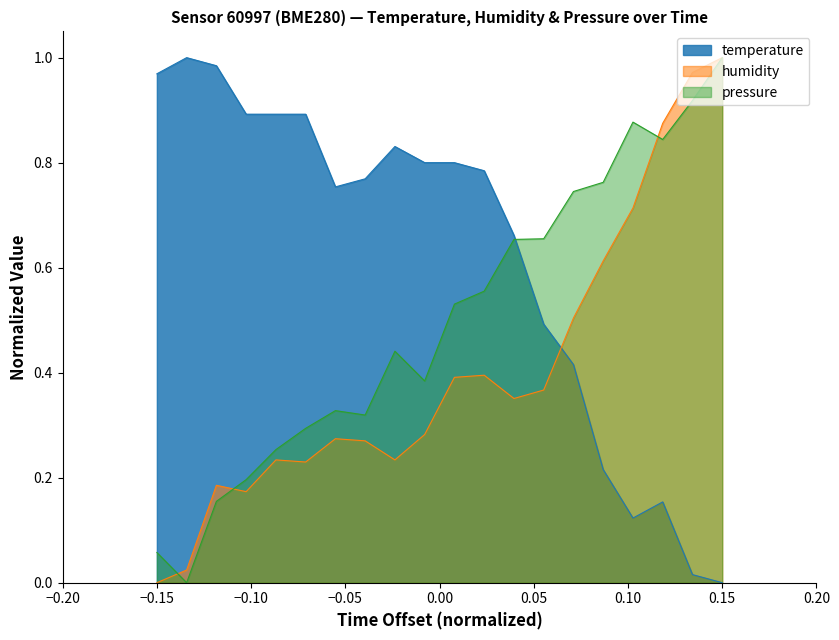

What is the sum of the pressure_norm values at 14:00 and 13:00?

1.4